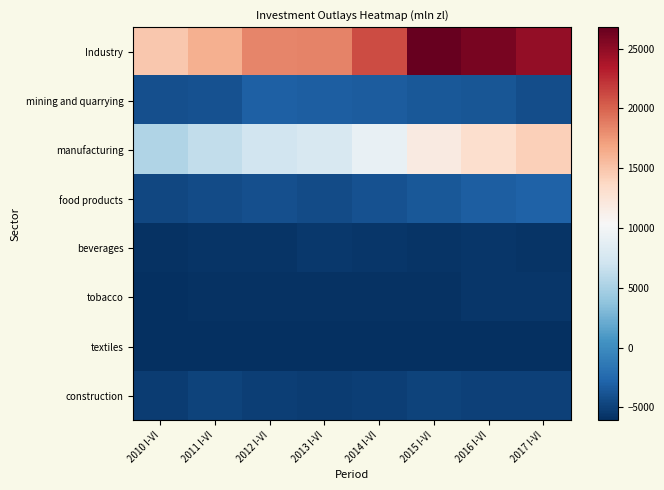

What is the difference between the highest and lowest values at 2016 I-VI?

31942.2